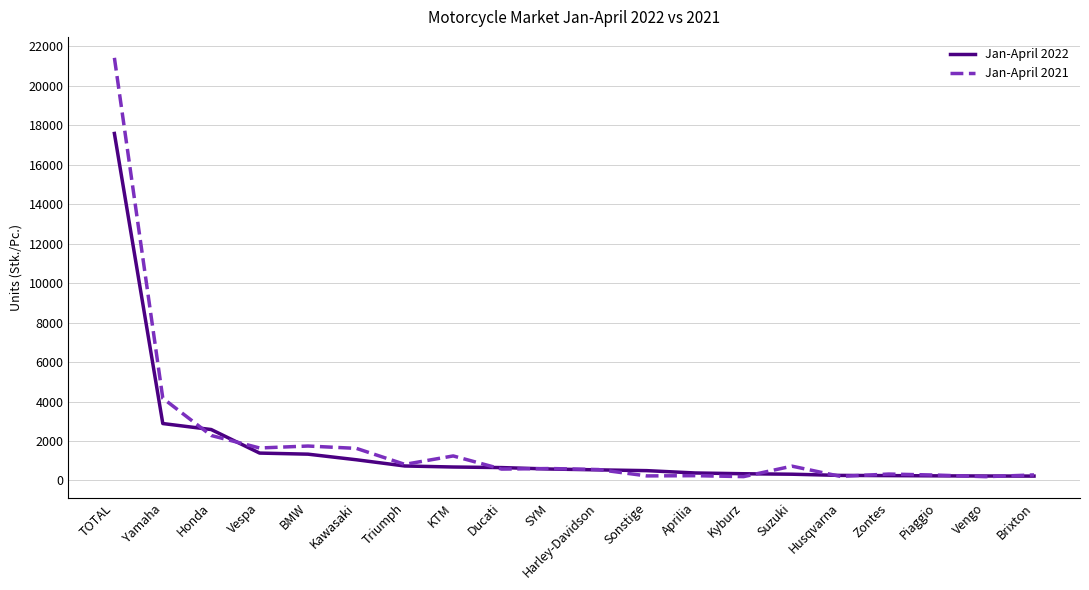

List the series in order of their overall mean, highest first.

Jan-April 2021, Jan-April 2022